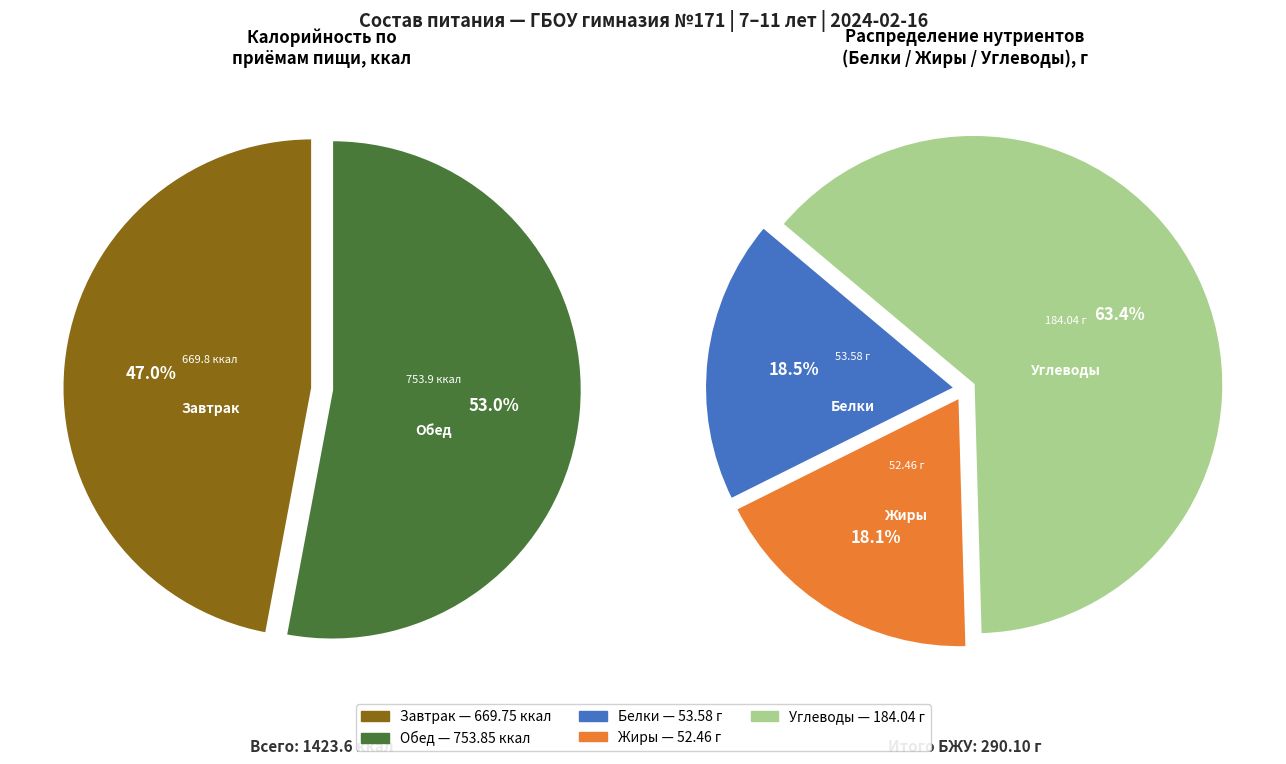

What percentage is the Обед slice, to the nearest percent?

53%